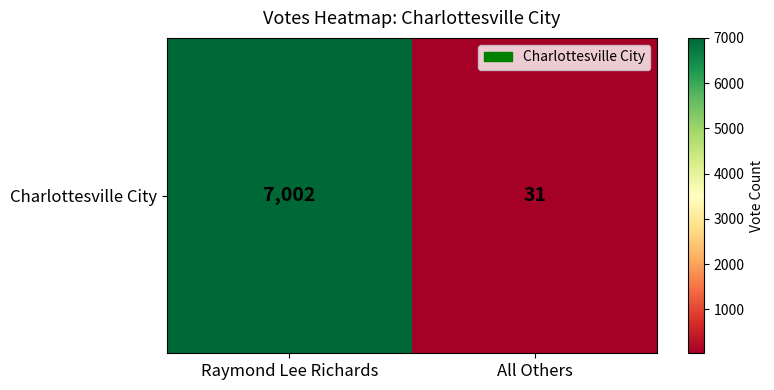

List the labels in order of value, largest first.

Raymond Lee Richards, All Others